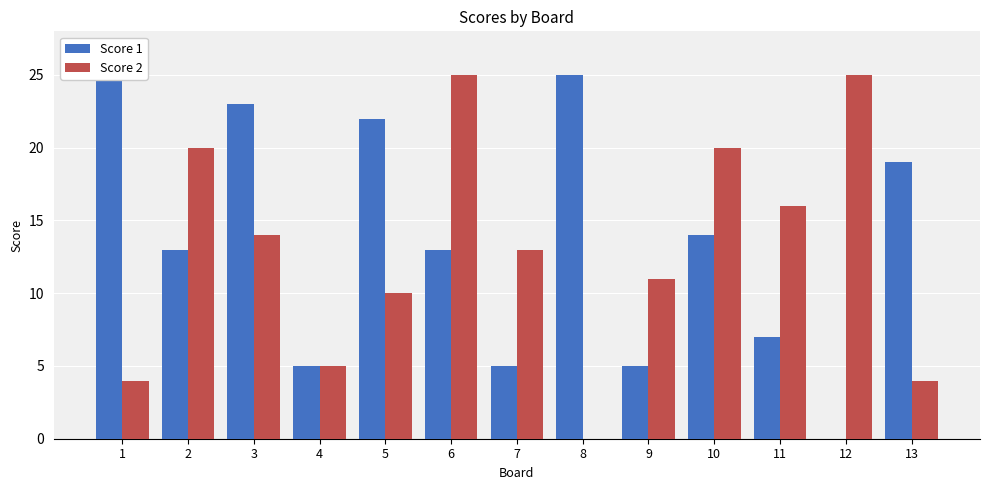

What is the difference between the highest and lowest values at 13?

15